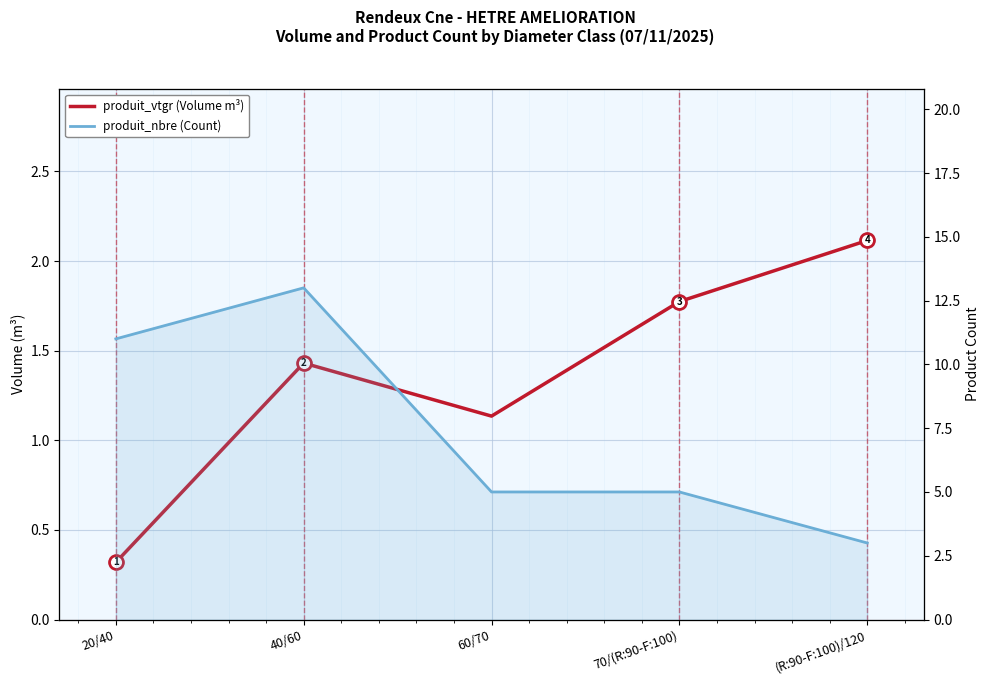

What is the approximate value of produit_nbre (Count) at 20/40?

11.0